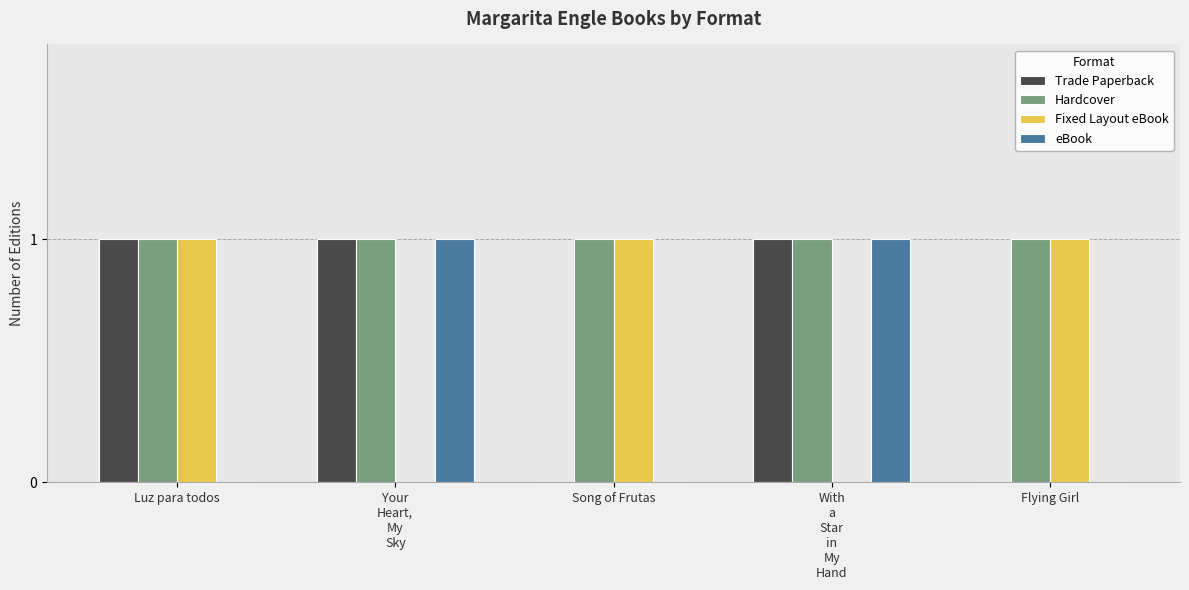

What is the highest value of the Hardcover series?

1